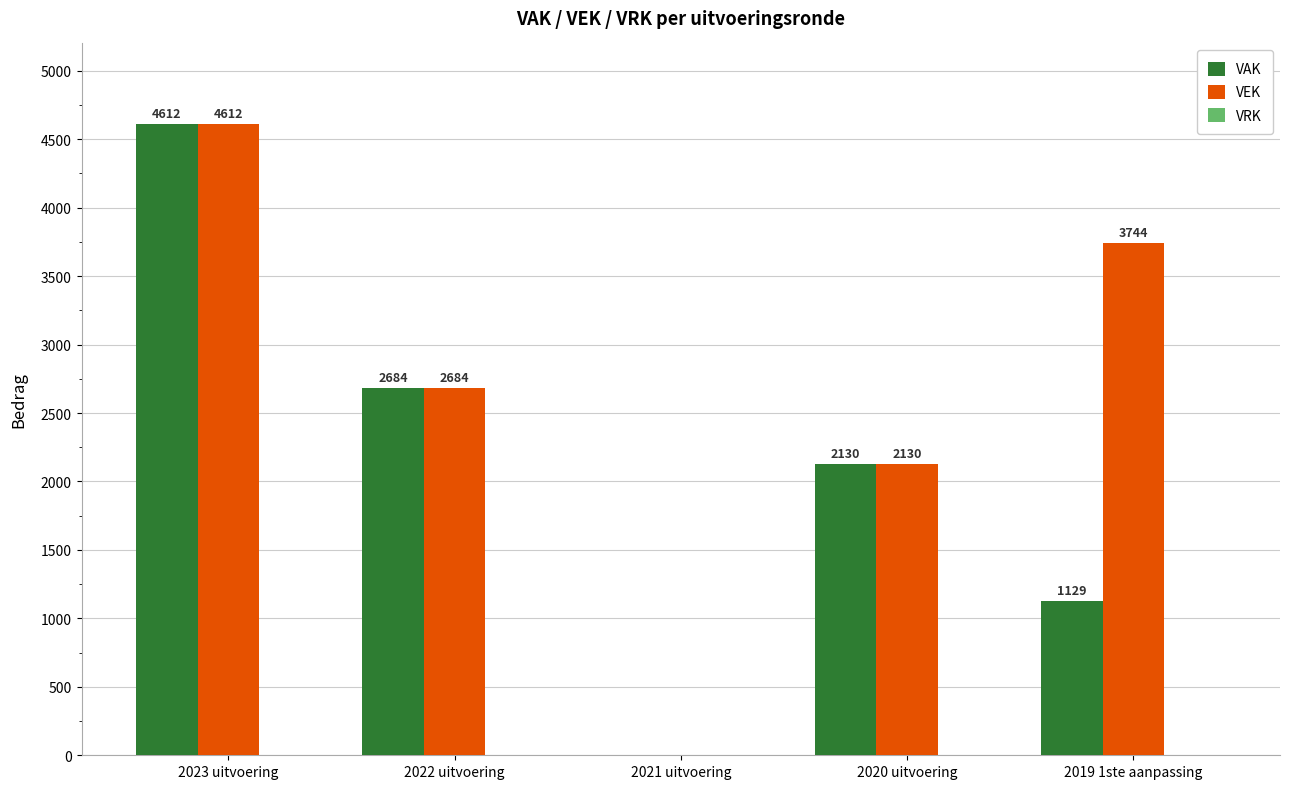

Between 2021 uitvoering and 2019 1ste aanpassing, which series saw the biggest shift?

VEK